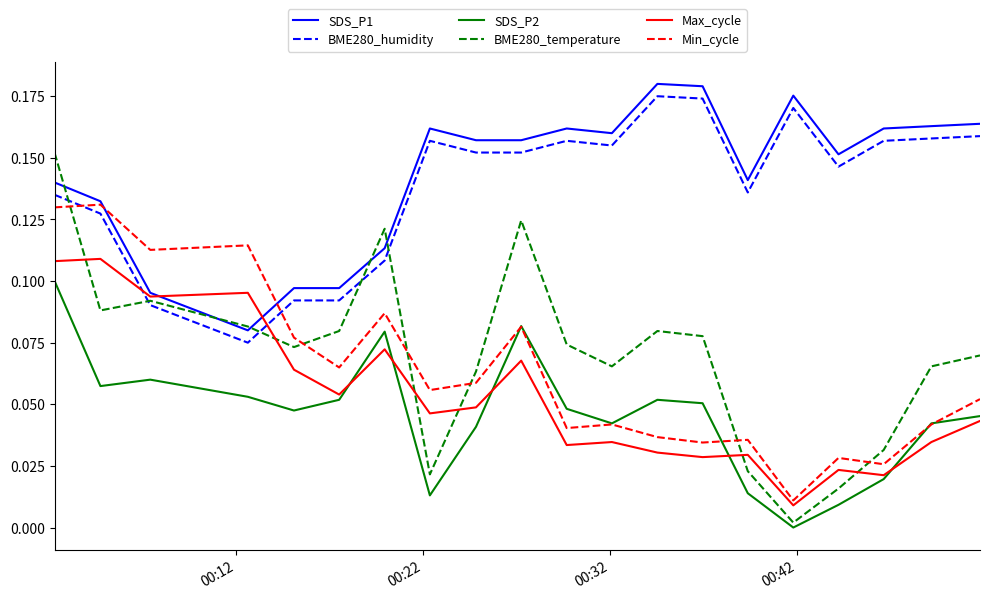

True or false: SDS_P2 and SDS_P1 intersect in this chart.

False